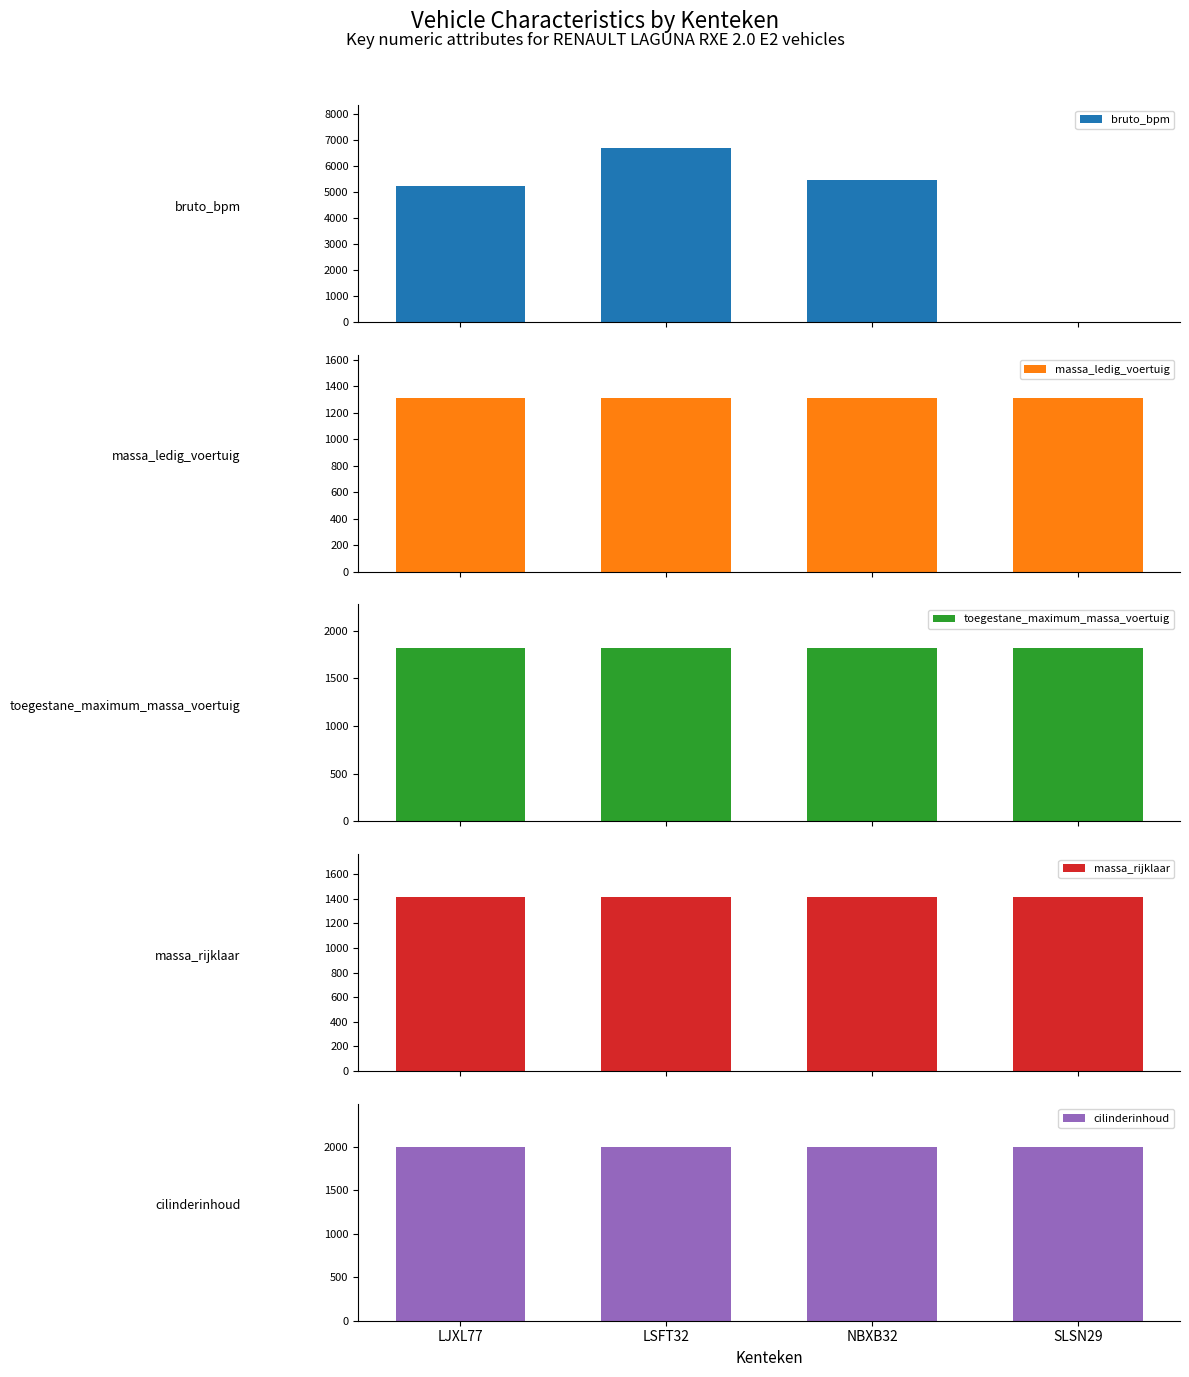

Reading right to left, what are all the values shown in this chart?

bruto_bpm: 0	5485	6684	5250
massa_ledig_voertuig: 1312	1312	1312	1312
toegestane_maximum_massa_voertuig: 1820	1820	1820	1820
massa_rijklaar: 1412	1412	1412	1412
cilinderinhoud: 1998	1998	1998	1998